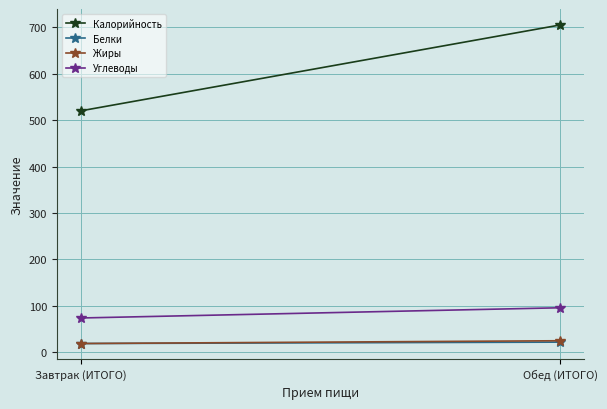

At which label does Калорийность reach its minimum?

Завтрак (ИТОГО)